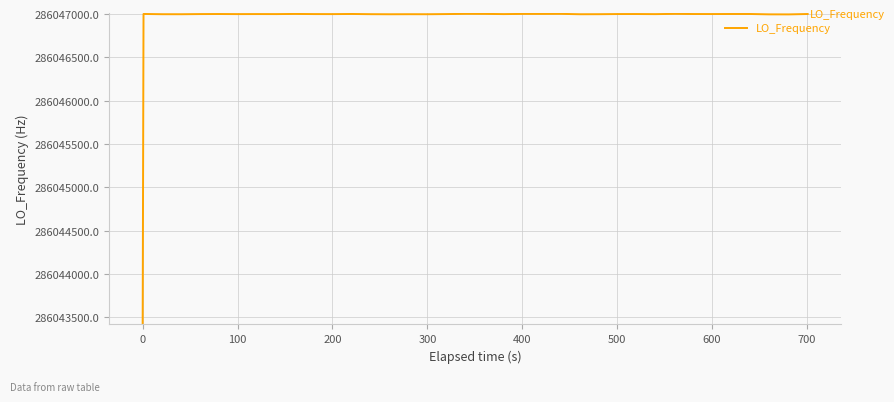

What is the maximum value shown in the chart?

286047004.4